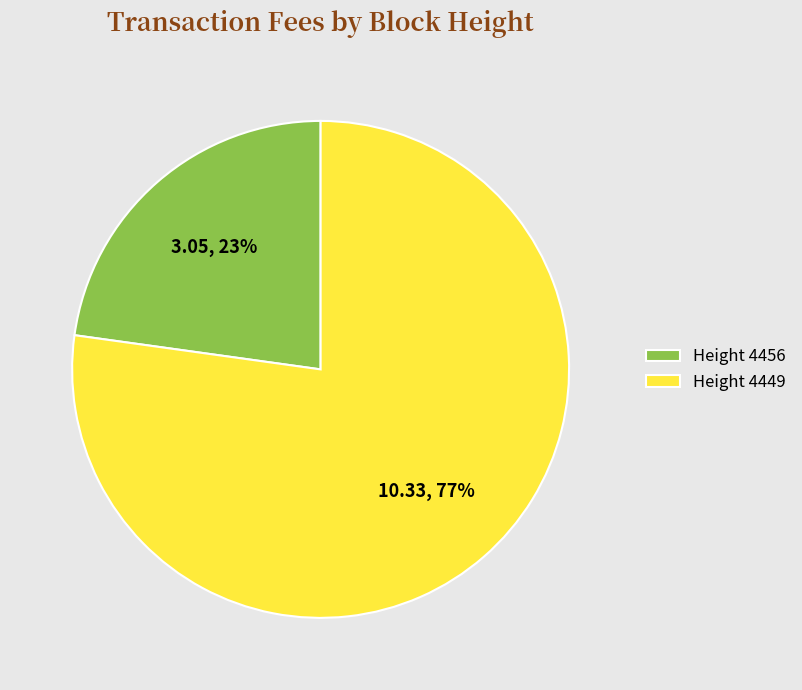

To the nearest percent, what percentage of the pie is Height 4449?

77%